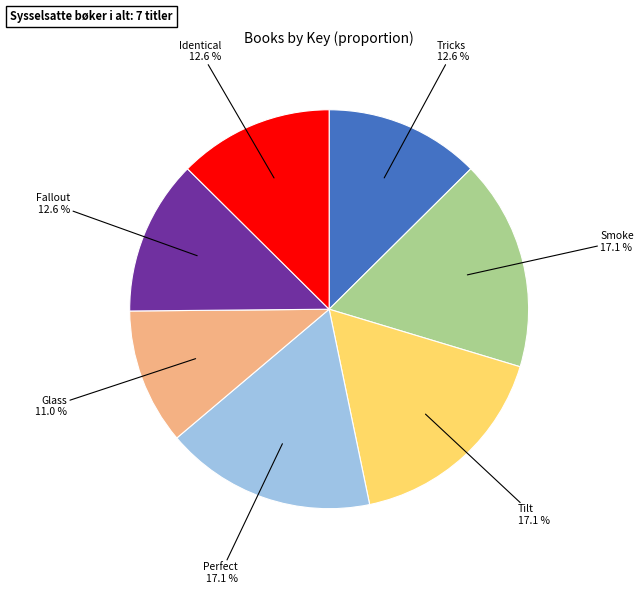

How many segments does this pie chart have?

7